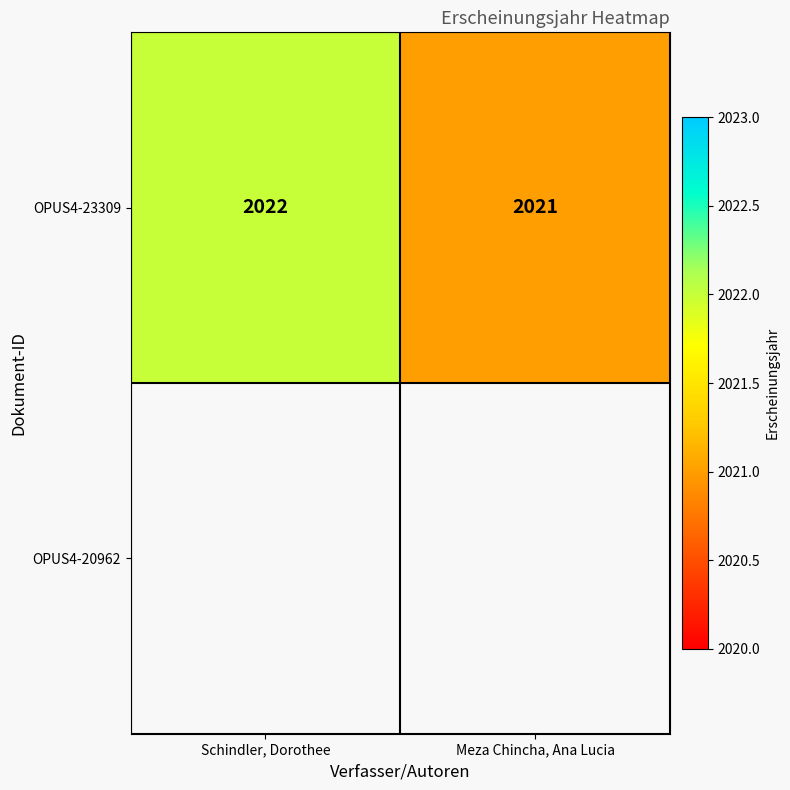

What is the sum of all OPUS4-23309 values?

4043